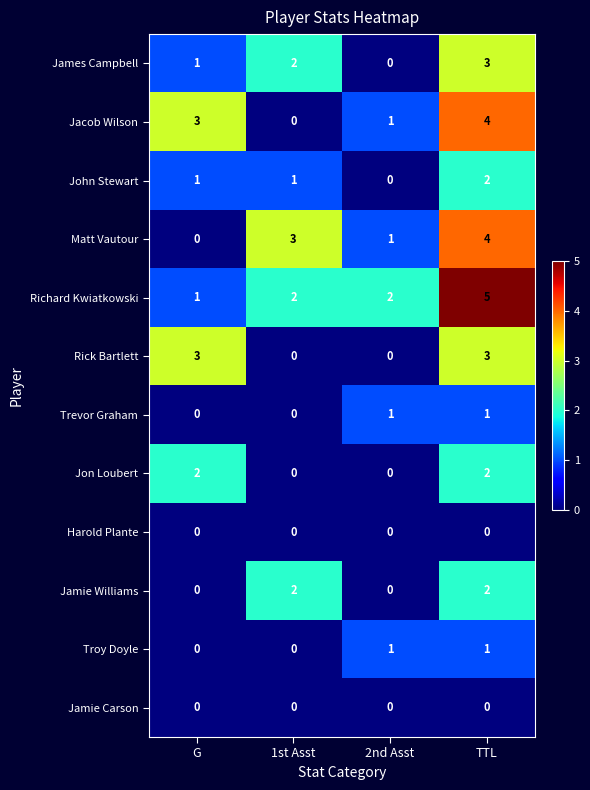

Which label corresponds to the largest value in the chart?

TTL